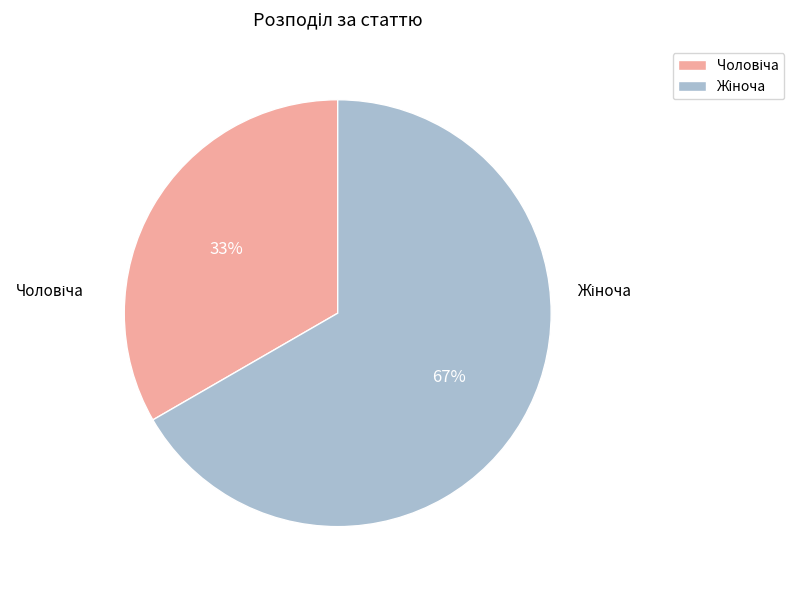

To the nearest percent, what is the average slice percentage?

50%